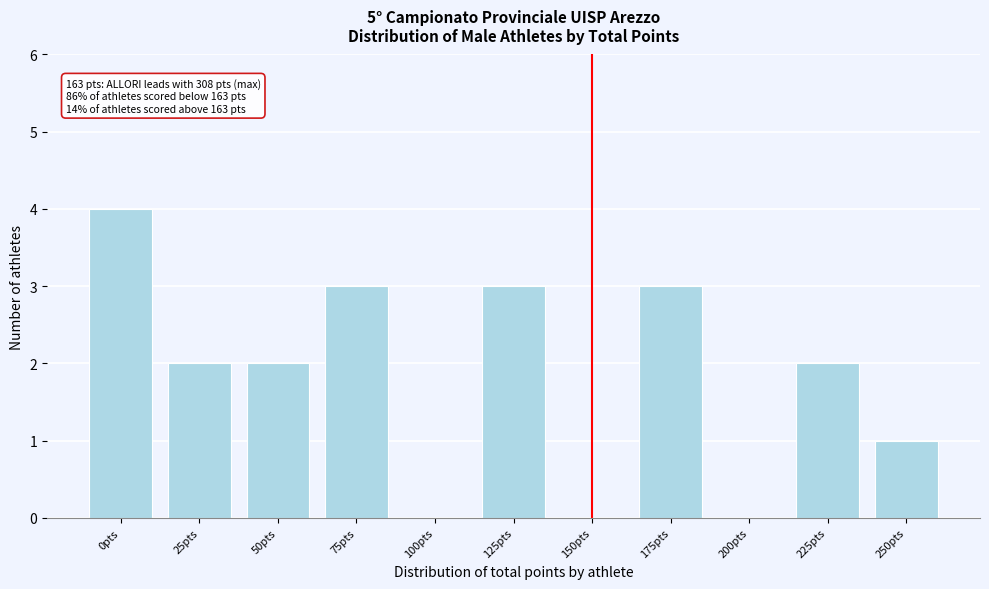

Reading left to right, list all the values displayed in this chart.

0pts=4	25pts=2	50pts=2	75pts=3	100pts=0	125pts=3	150pts=0	175pts=3	200pts=0	225pts=2	250pts=1